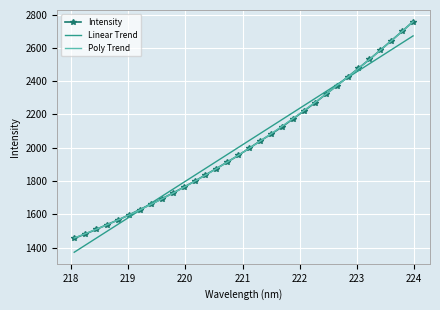

What is the maximum value shown in the chart?

2758.7